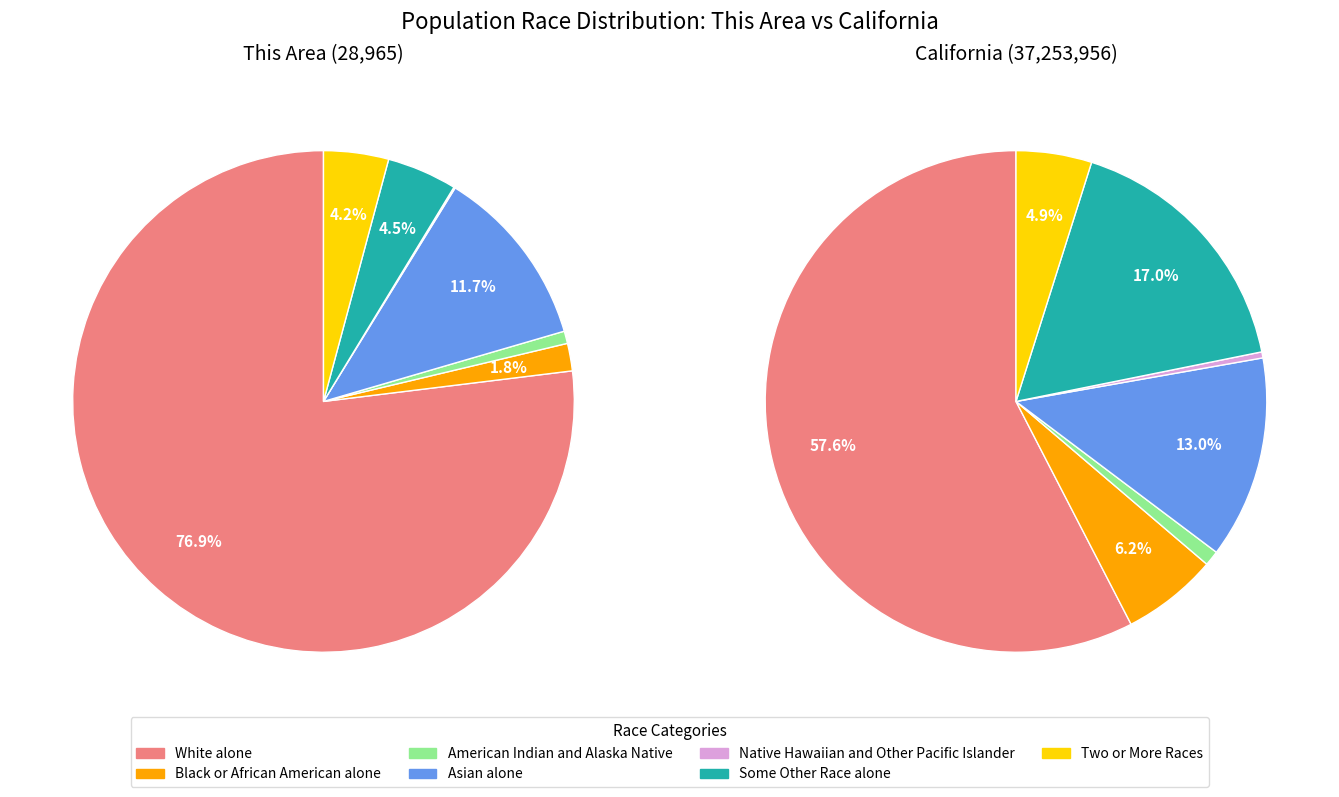

Is it true that 6 is 1% of the pie?

False